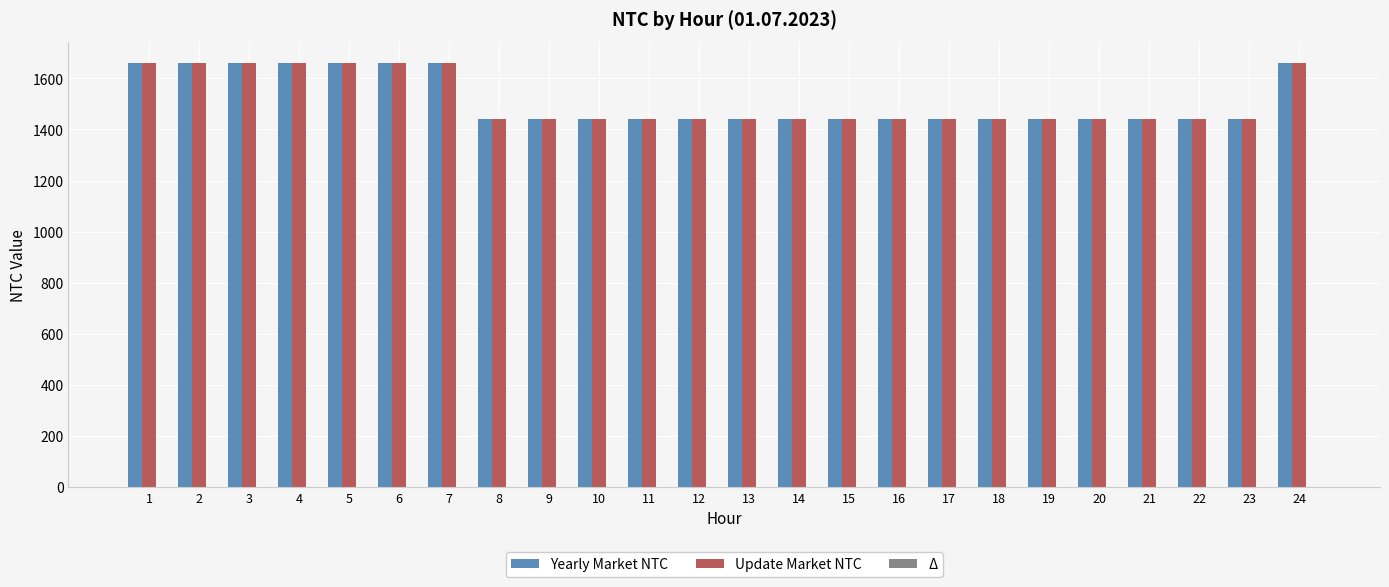

What is the maximum value shown in the chart?

1660